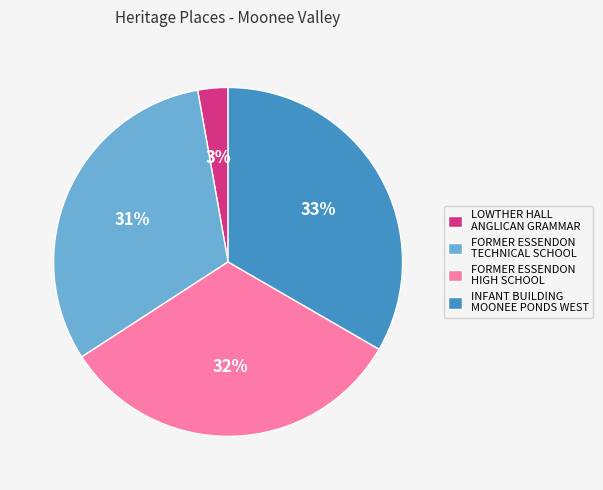

How many slices are in this pie chart?

4